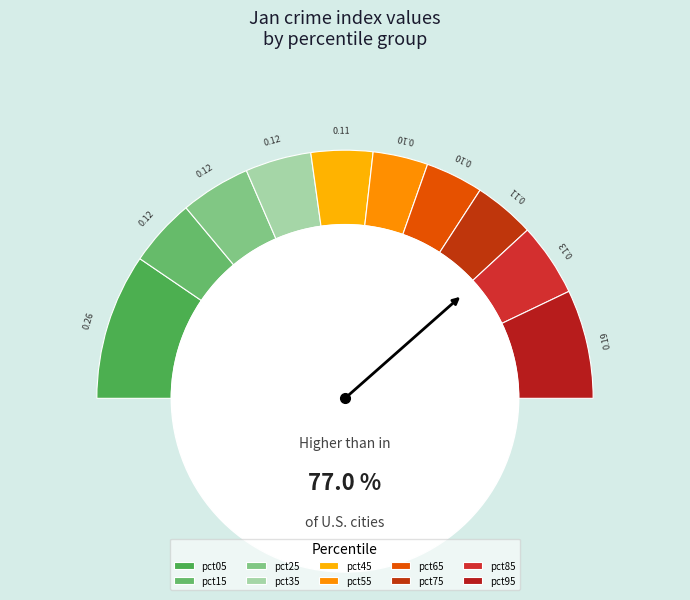

Rank the categories by value from lowest to highest.

pct55, pct65, pct75, pct45, pct35, pct15, pct25, pct85, pct95, pct05